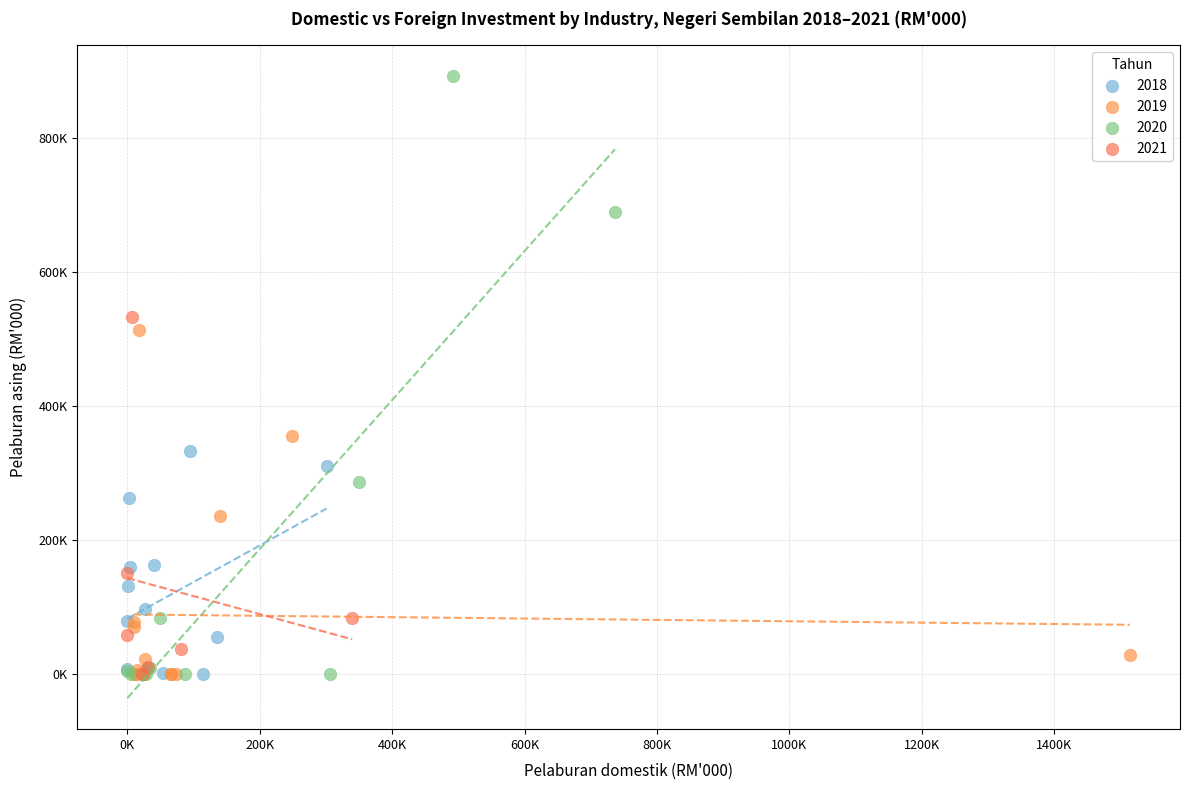

What are all the series names shown in the legend?

2018, 2019, 2020, 2021